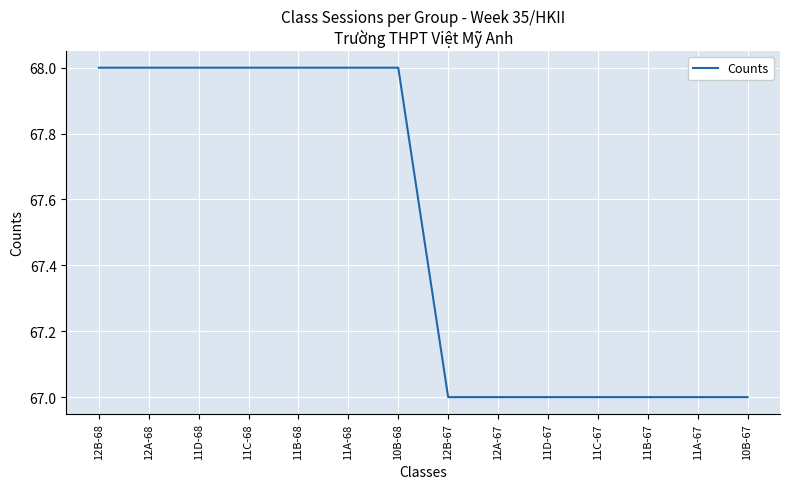

How many lines are shown in the chart?

1